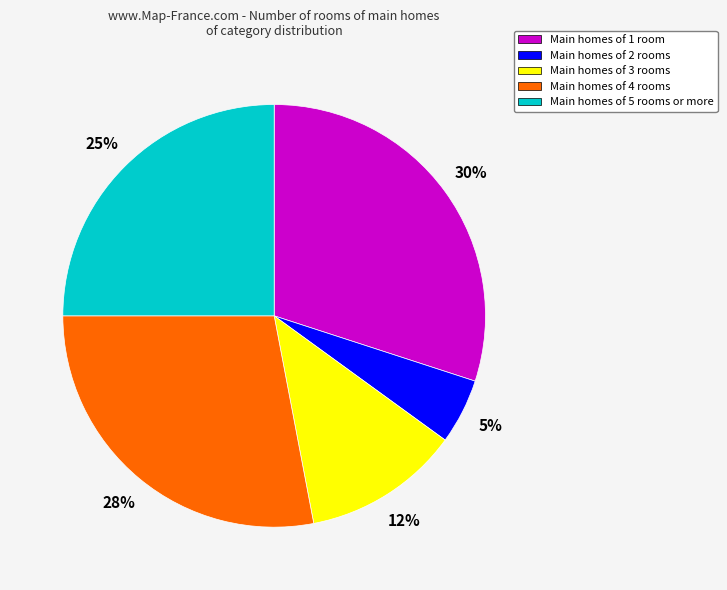

Is there any slice that represents more than half of the pie?

No